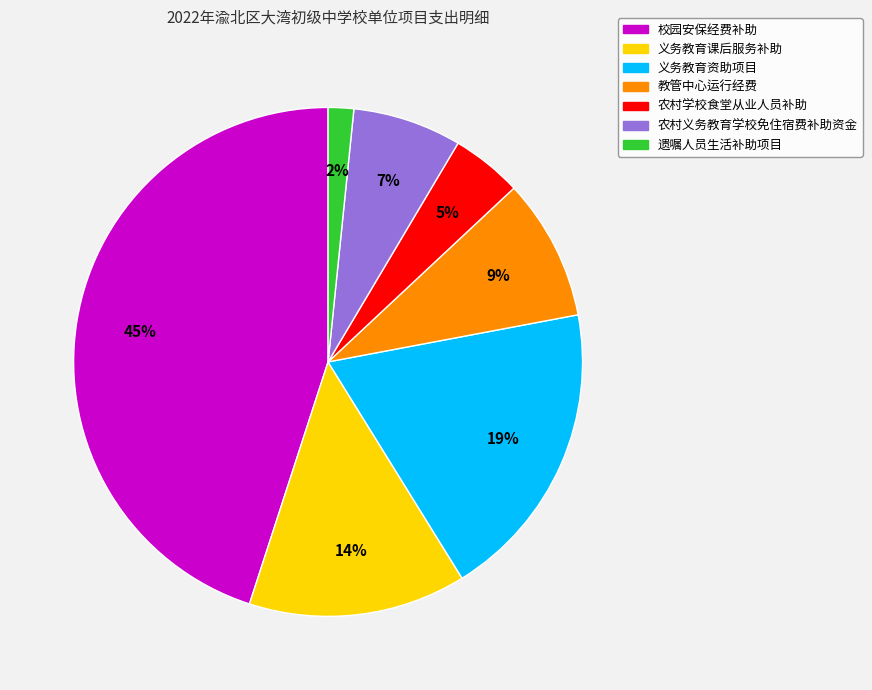

Is 遗嘱人员生活补助项目 the majority of the pie?

No